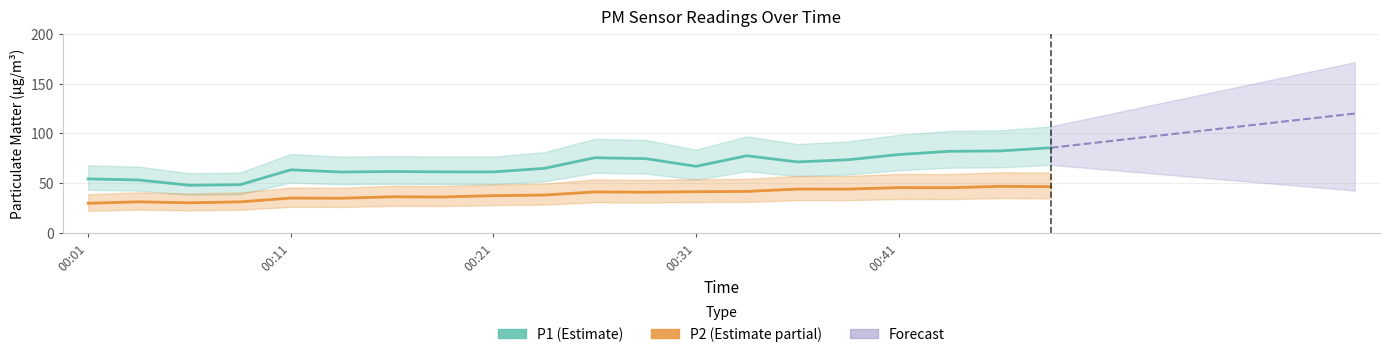

Does the chart have visible grid lines?

Yes